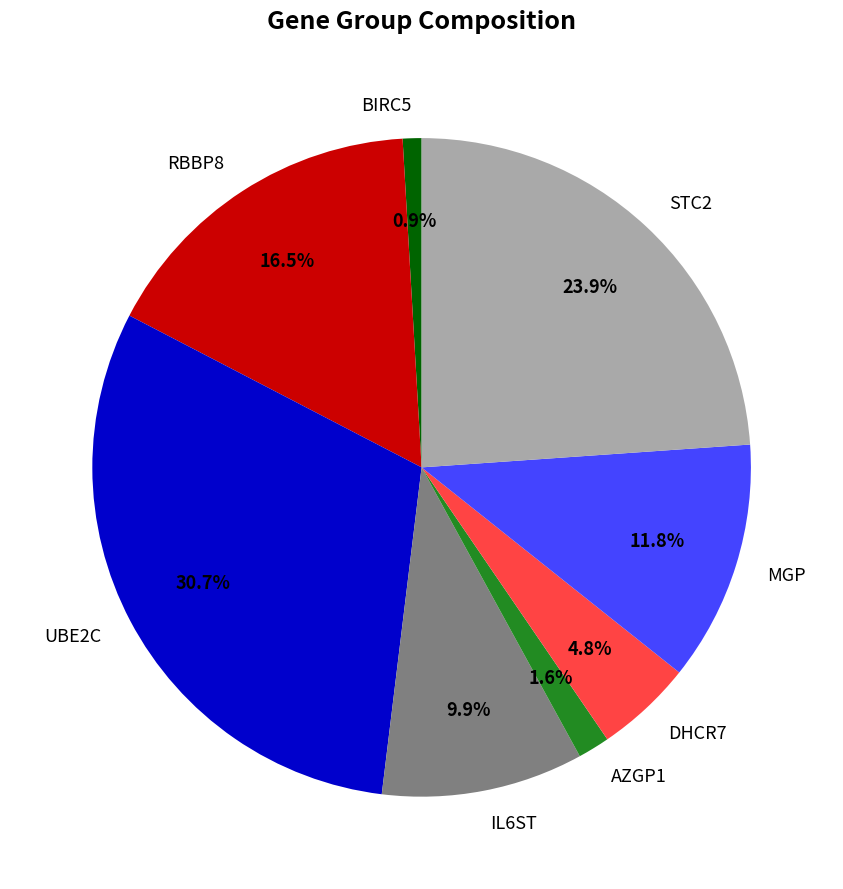

Rank the categories by value from highest to lowest.

UBE2C, STC2, RBBP8, MGP, IL6ST, DHCR7, AZGP1, BIRC5